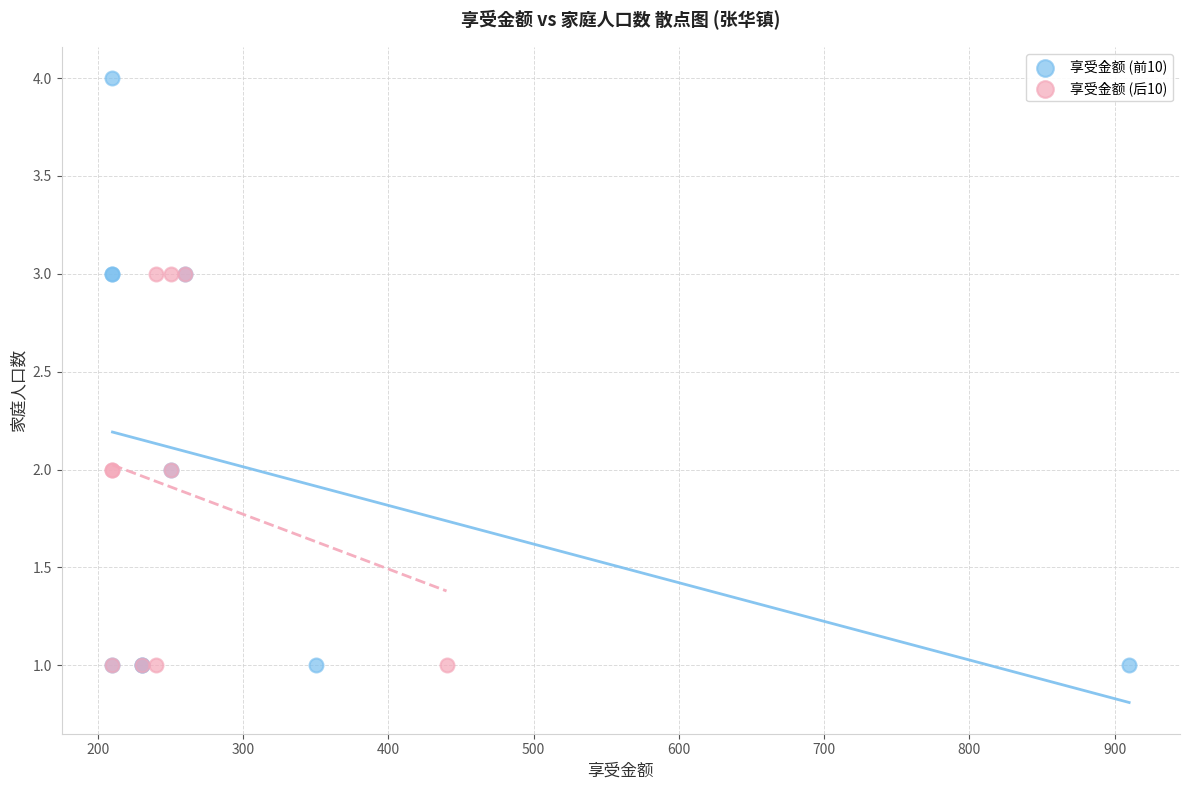

Which series has the largest Y range (max minus min)?

享受金额 (前10)